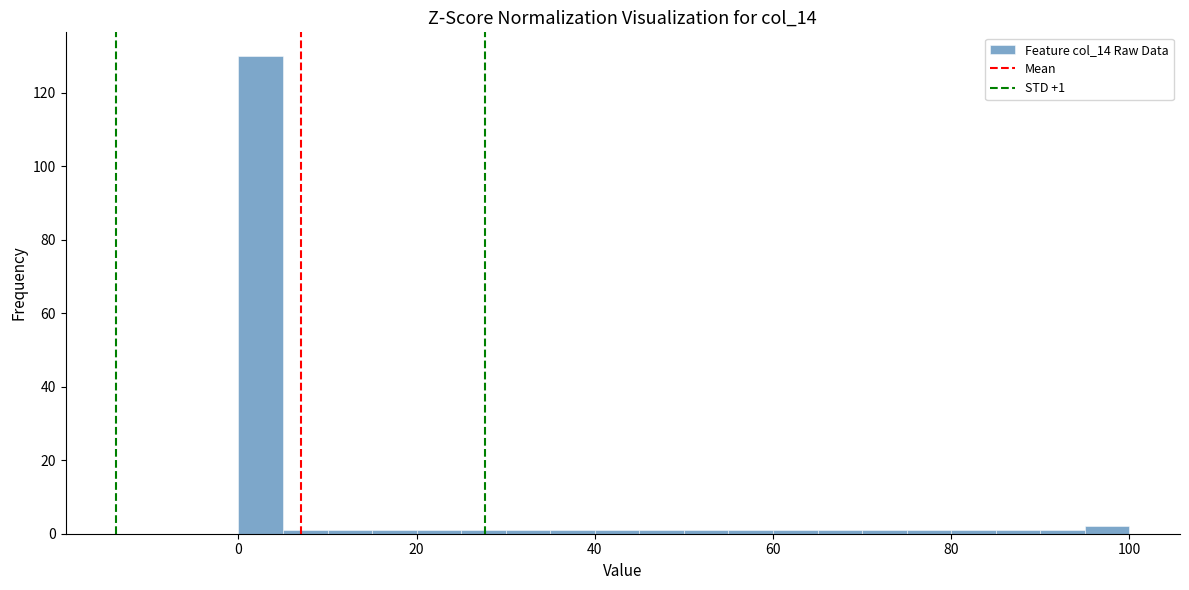

Read against the x-axis, roughly where is the centre of the tallest bar?

2